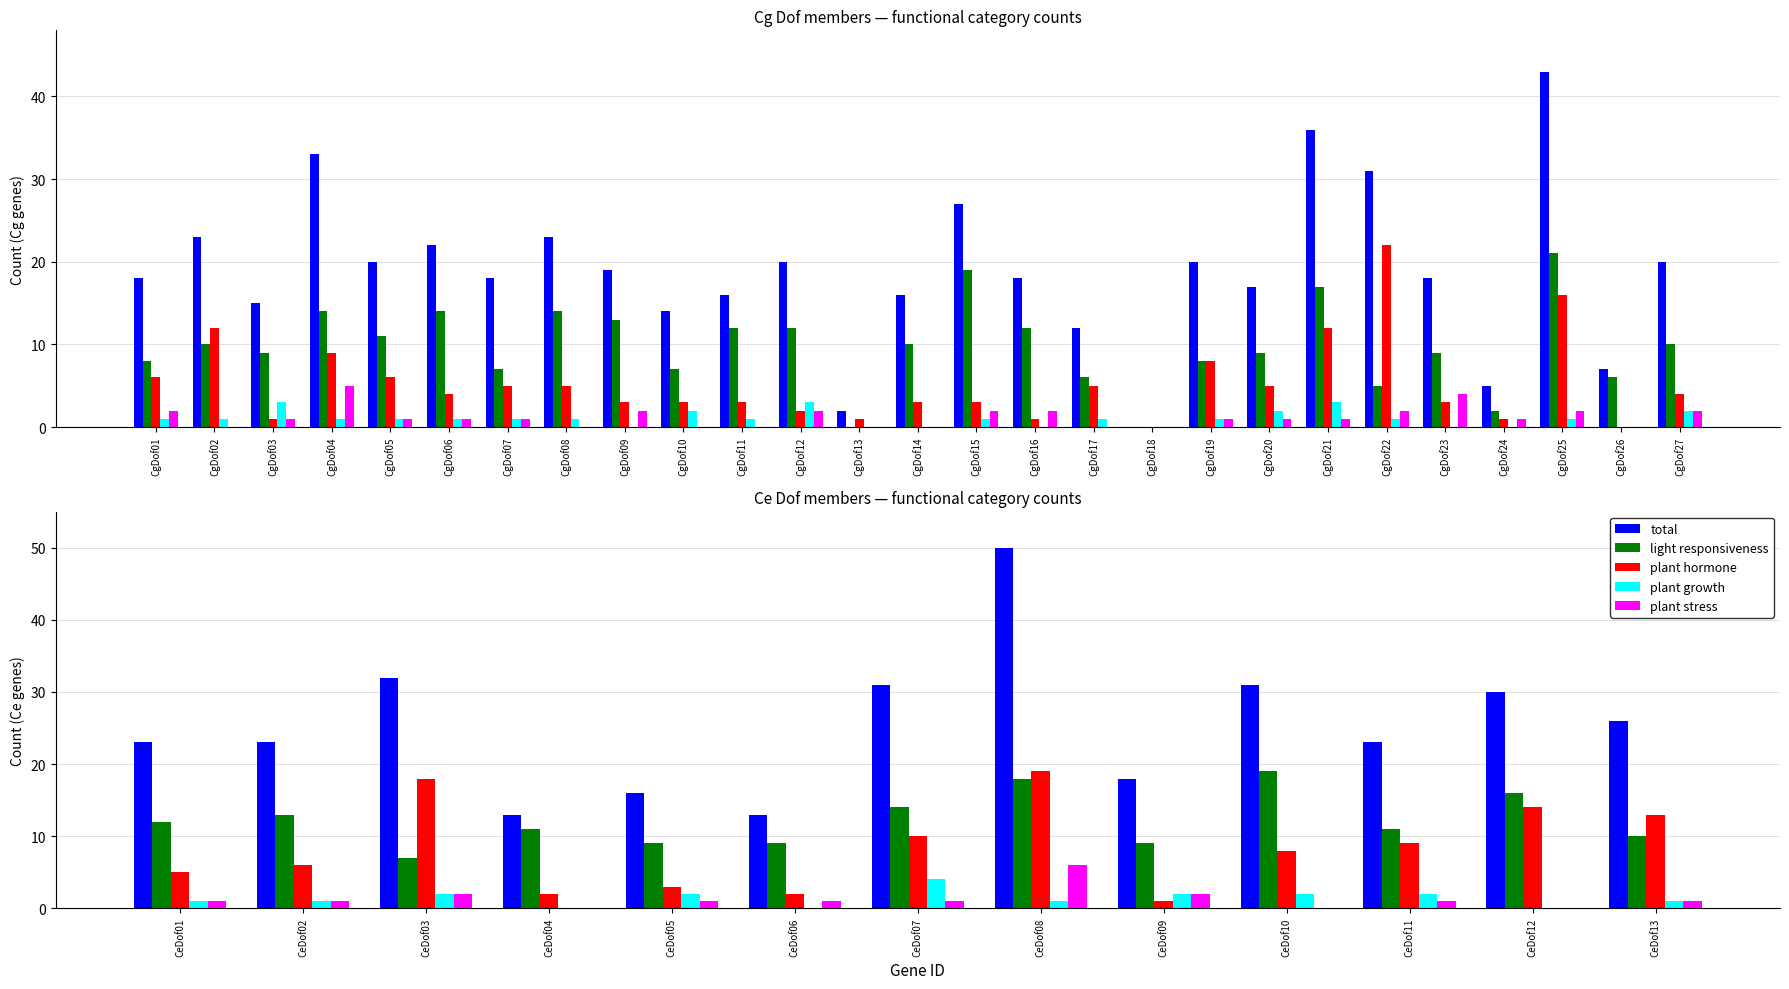

At how many categories does at least one series exceed 42?

1